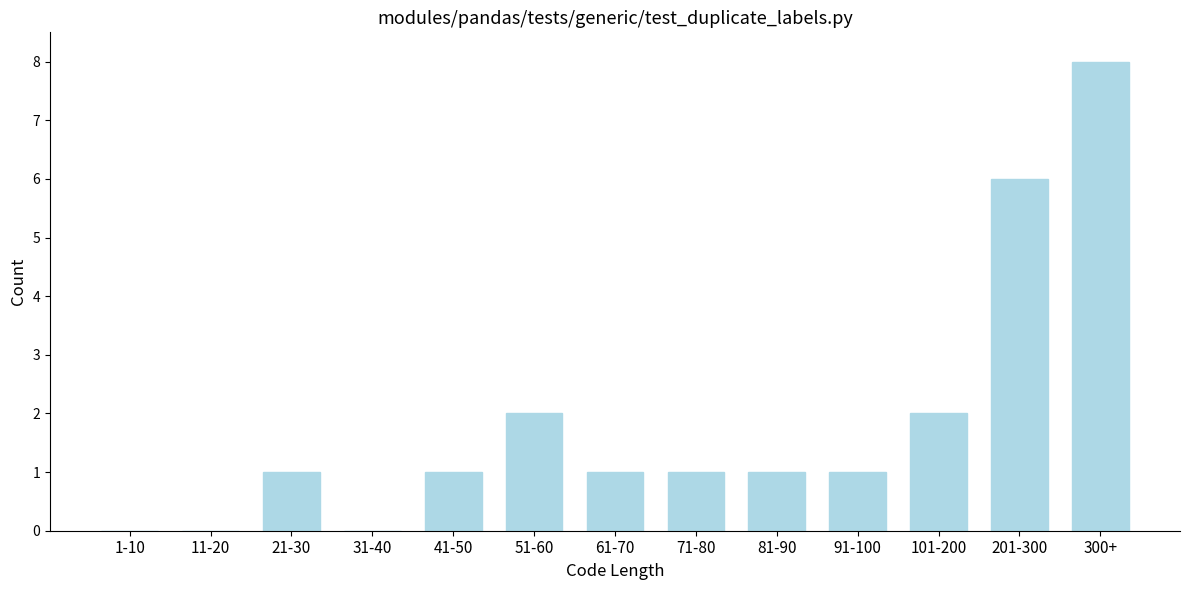

Reading left to right, transcribe all the data shown in this chart.

1-10=0	11-20=0	21-30=1	31-40=0	41-50=1	51-60=2	61-70=1	71-80=1	81-90=1	91-100=1	101-200=2	201-300=6	300+=8